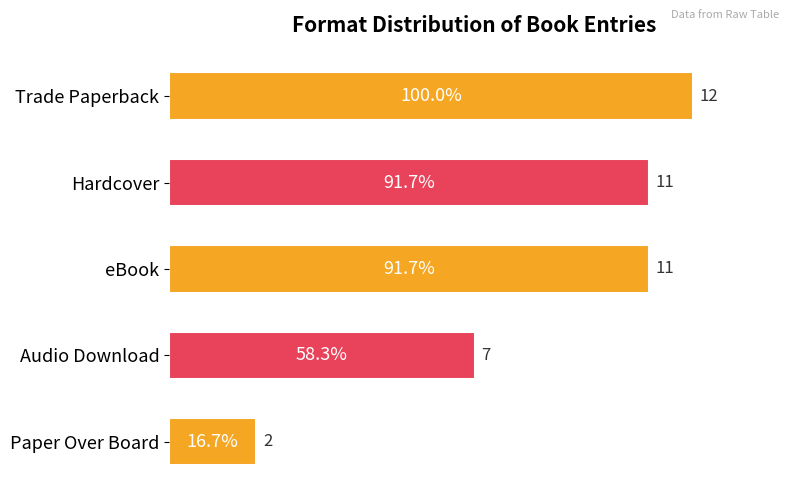

What is the difference between the maximum and minimum values?

10